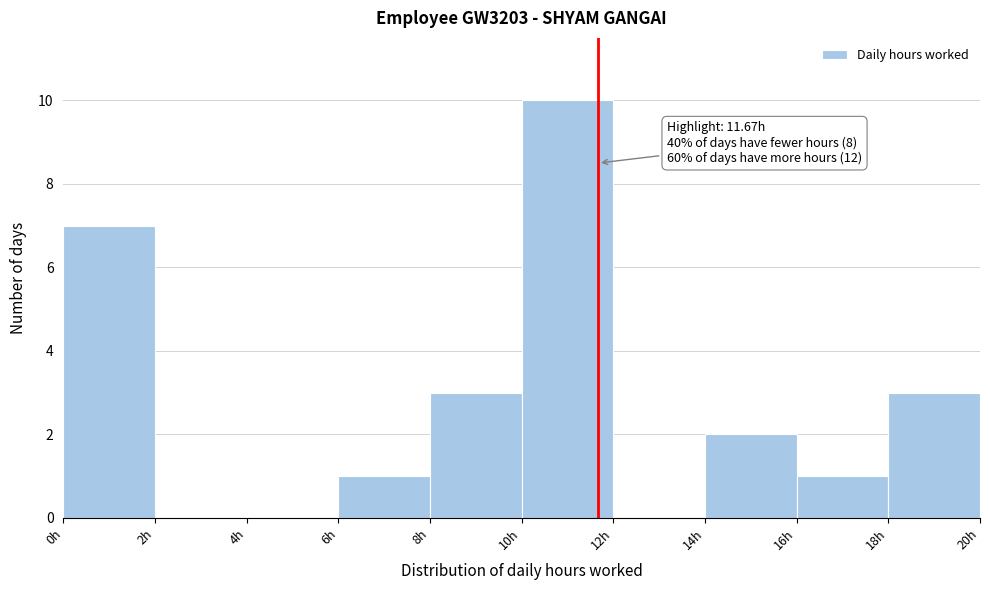

Which range on the x-axis has the tallest bar?

10 to 12